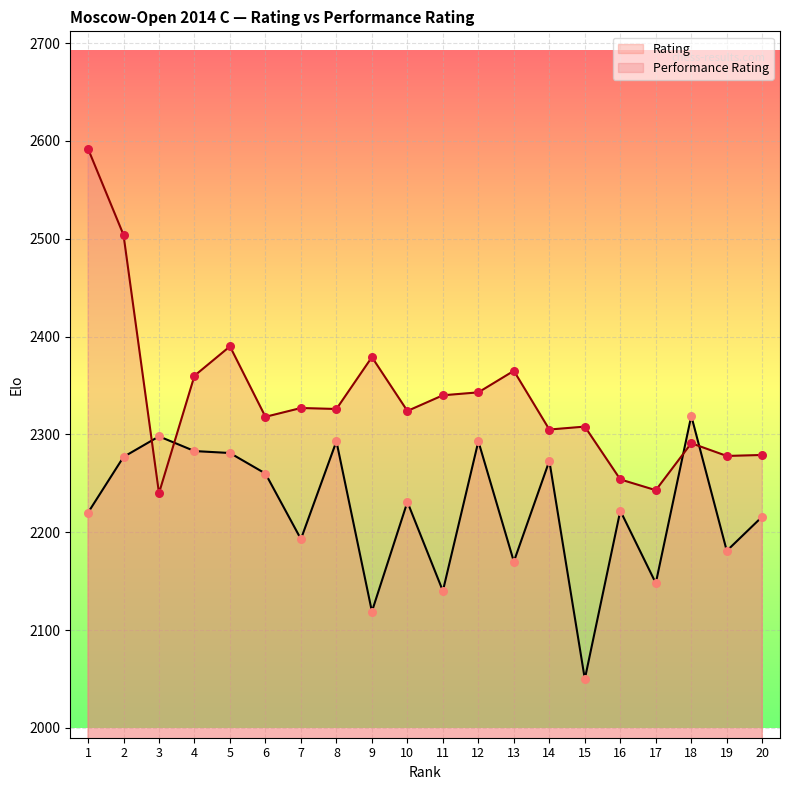

Which series contains the highest Y value?

Performance Rating